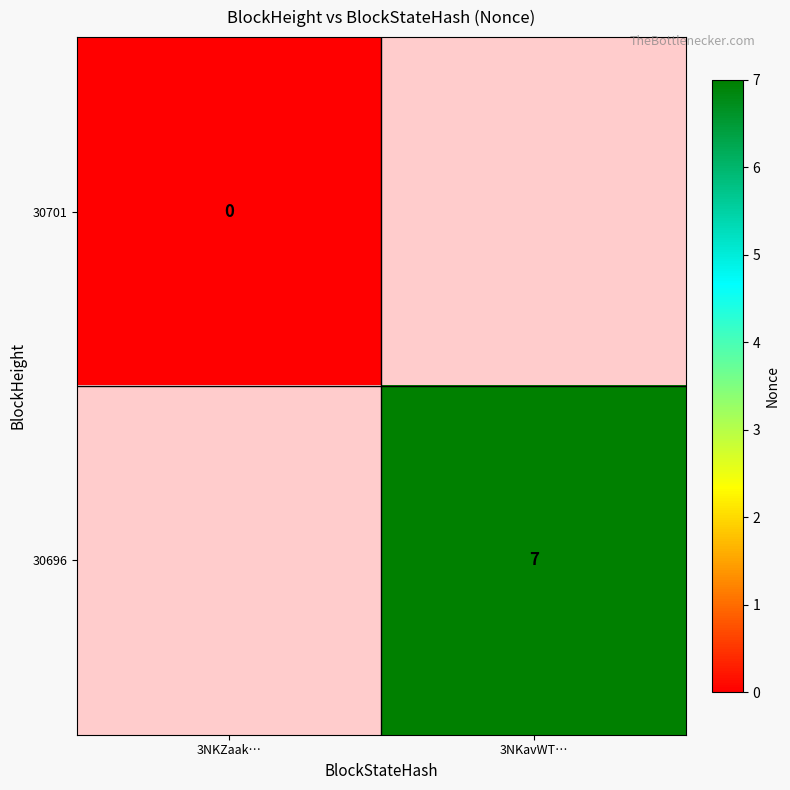

Which has a higher value, 3NKZaak… or 3NKavWT…?

3NKavWT…